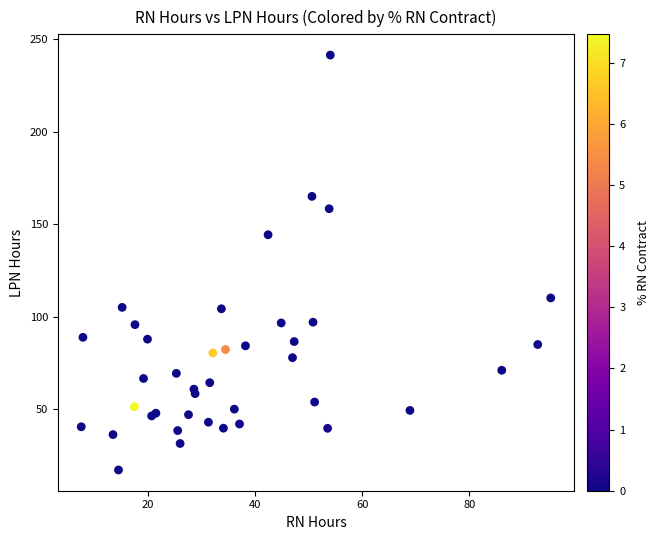

What Y value in the scatter plot is closest to 129?

144.4